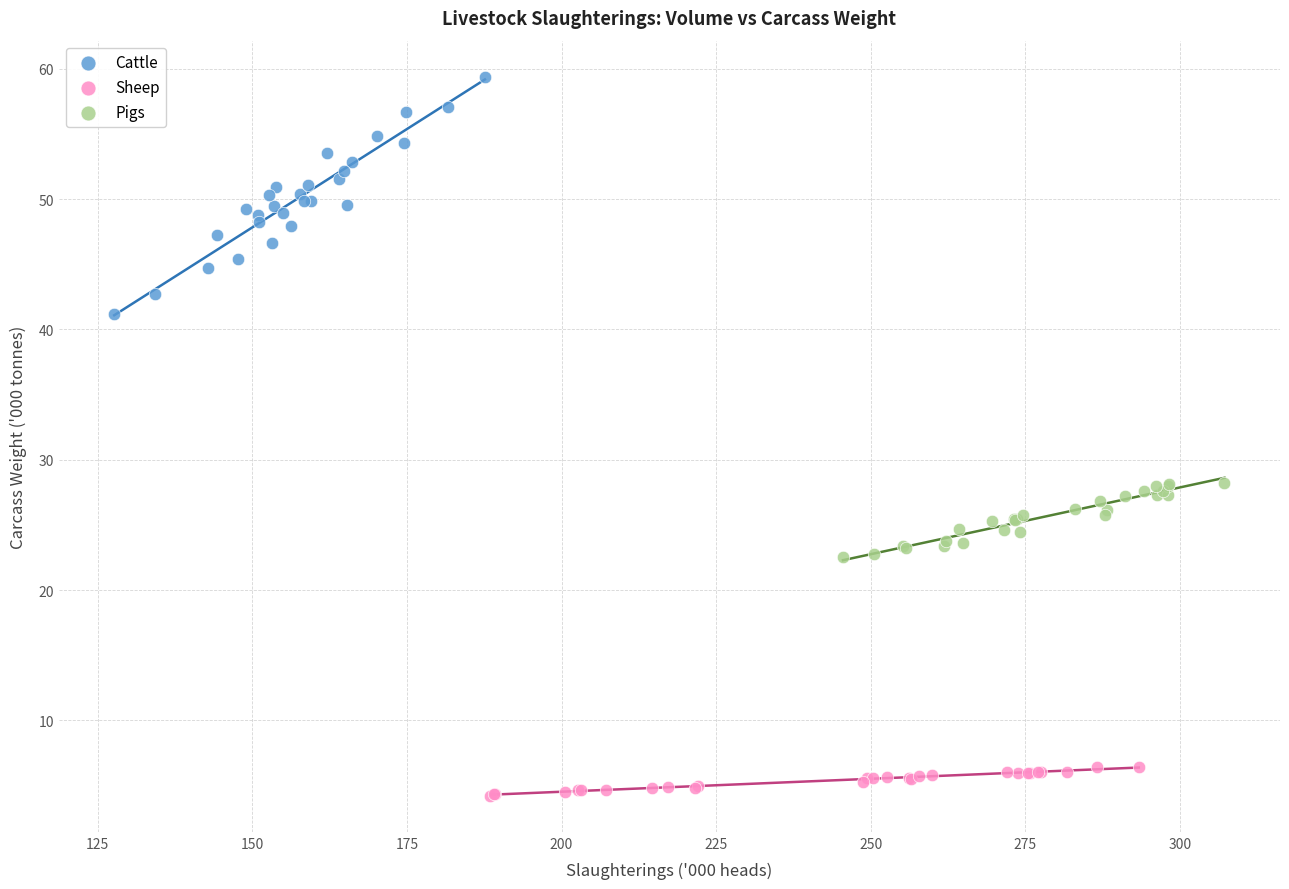

Which series has the largest Y range (max minus min)?

Cattle